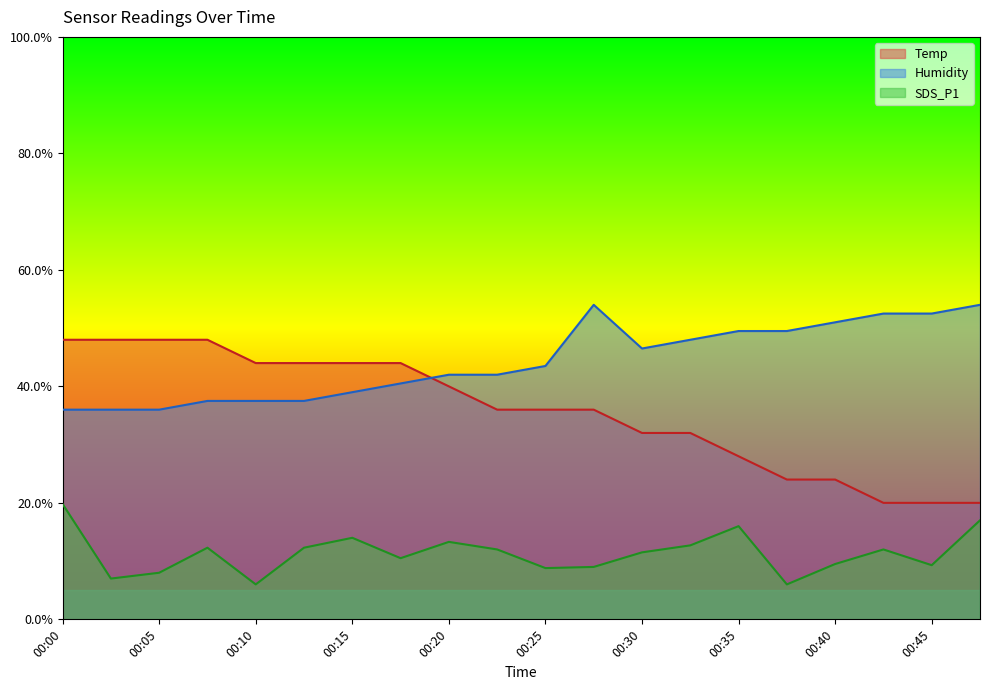

Which series changed the most between 00:15 and 00:28?

Humidity